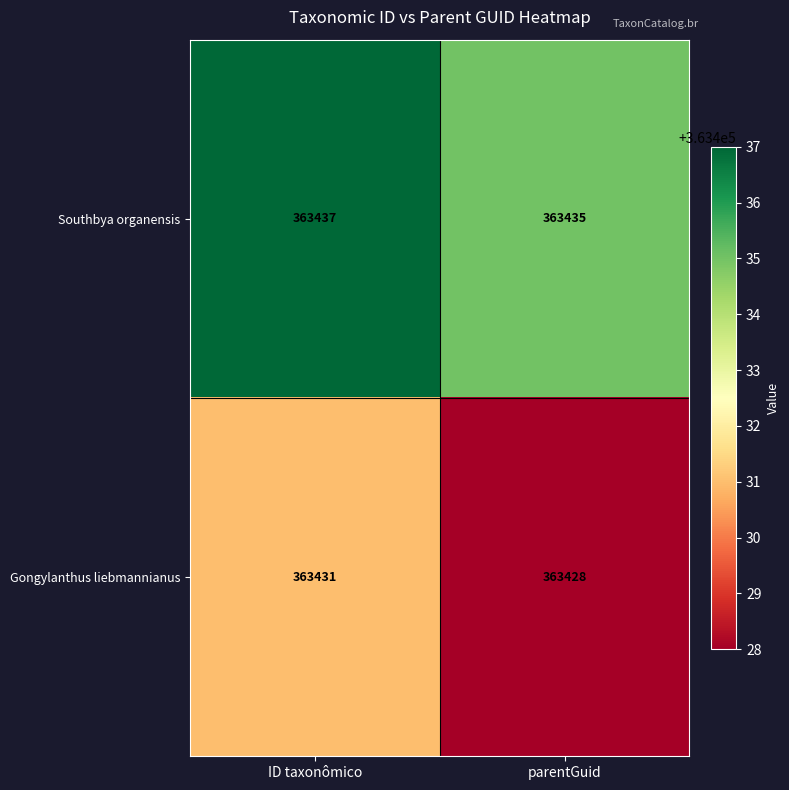

What is the minimum value shown in the chart?

363428